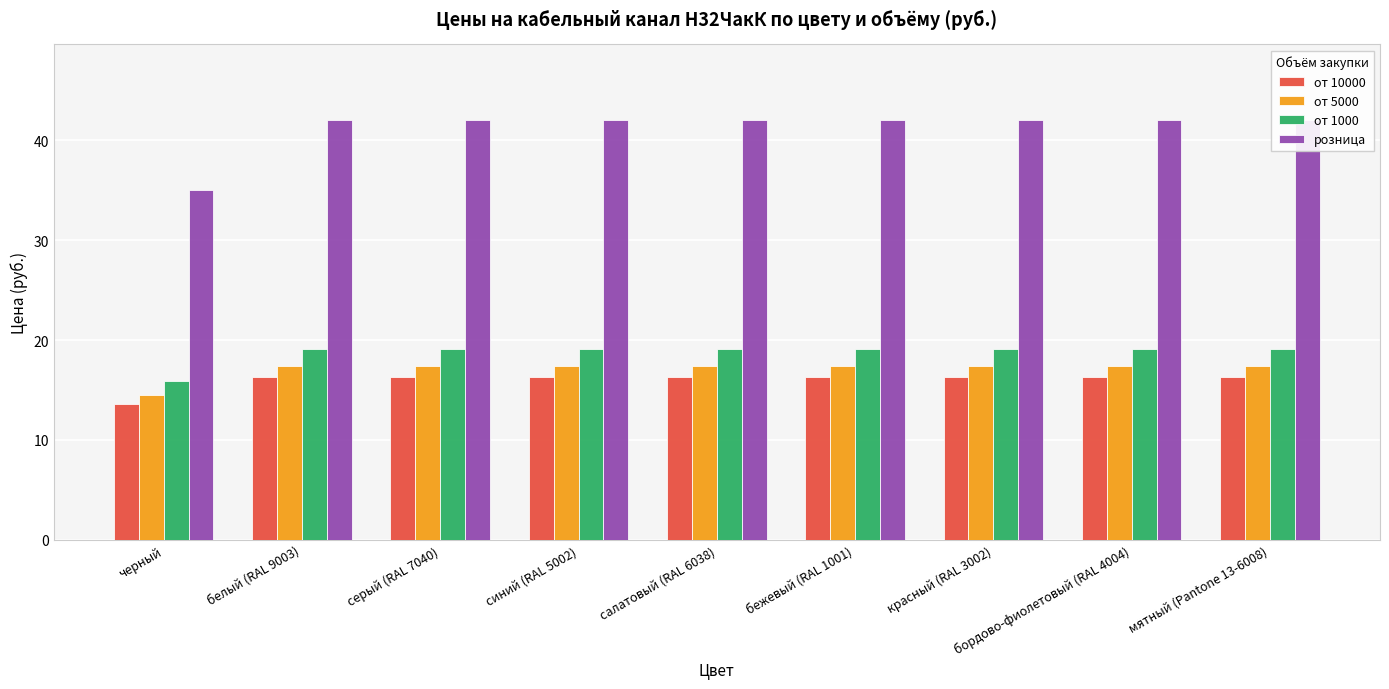

Is the value of от 10000 at красный (RAL 3002) greater than the value of розница at салатовый (RAL 6038)?

No